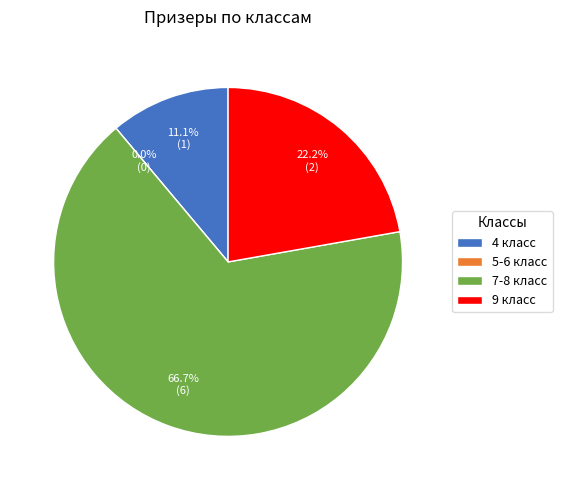

Which category has the biggest portion of the pie?

7-8 класс